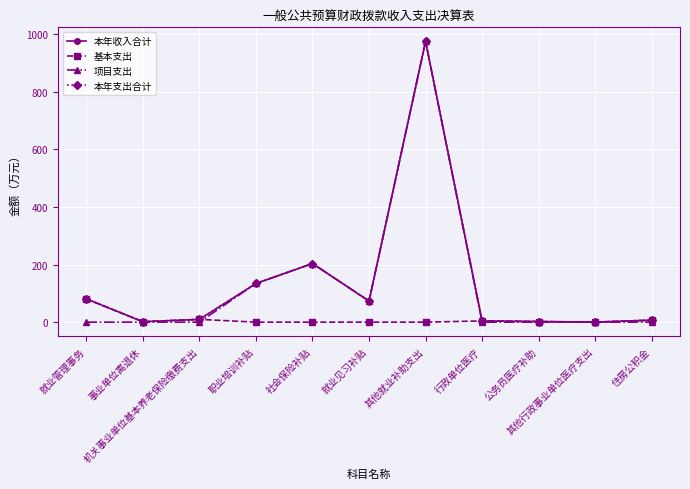

In 本年收入合计, how many points are higher than both neighbors (excluding endpoints)?

2